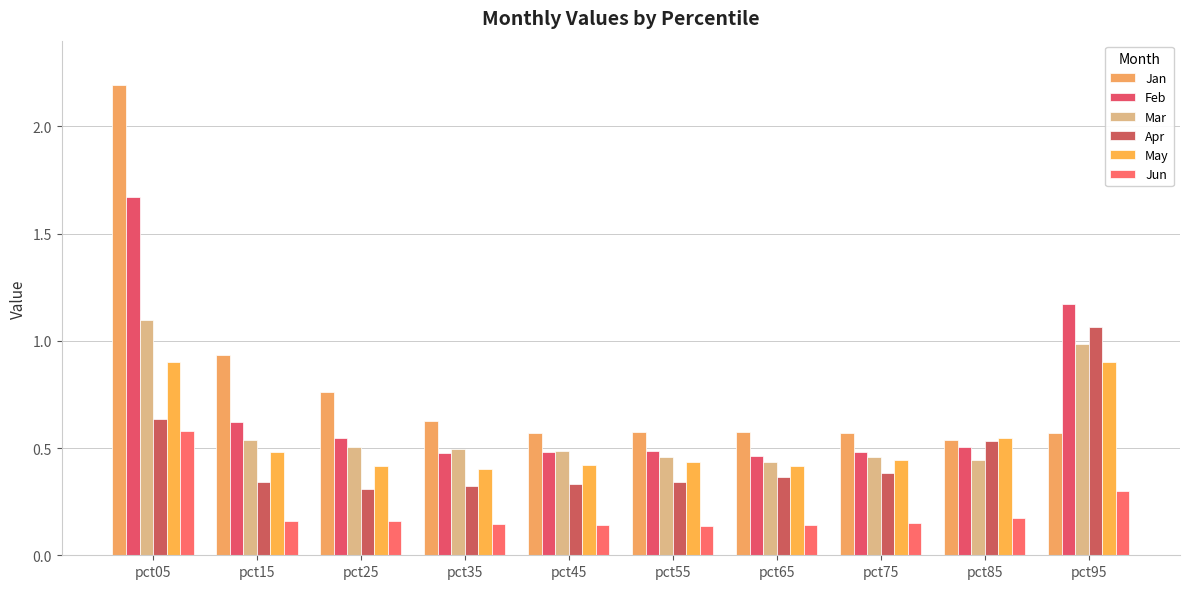

Reading left to right, what are all the values shown in this chart?

Jan: pct05=2.2	pct15=0.9	pct25=0.8	pct35=0.6	pct45=0.6	pct55=0.6	pct65=0.6	pct75=0.6	pct85=0.5	pct95=0.6
Feb: pct05=1.7	pct15=0.6	pct25=0.5	pct35=0.5	pct45=0.5	pct55=0.5	pct65=0.5	pct75=0.5	pct85=0.5	pct95=1.2
Mar: pct05=1.1	pct15=0.5	pct25=0.5	pct35=0.5	pct45=0.5	pct55=0.5	pct65=0.4	pct75=0.5	pct85=0.4	pct95=1.0
Apr: pct05=0.6	pct15=0.3	pct25=0.3	pct35=0.3	pct45=0.3	pct55=0.3	pct65=0.4	pct75=0.4	pct85=0.5	pct95=1.1
May: pct05=0.9	pct15=0.5	pct25=0.4	pct35=0.4	pct45=0.4	pct55=0.4	pct65=0.4	pct75=0.4	pct85=0.5	pct95=0.9
Jun: pct05=0.6	pct15=0.2	pct25=0.2	pct35=0.1	pct45=0.1	pct55=0.1	pct65=0.1	pct75=0.1	pct85=0.2	pct95=0.3